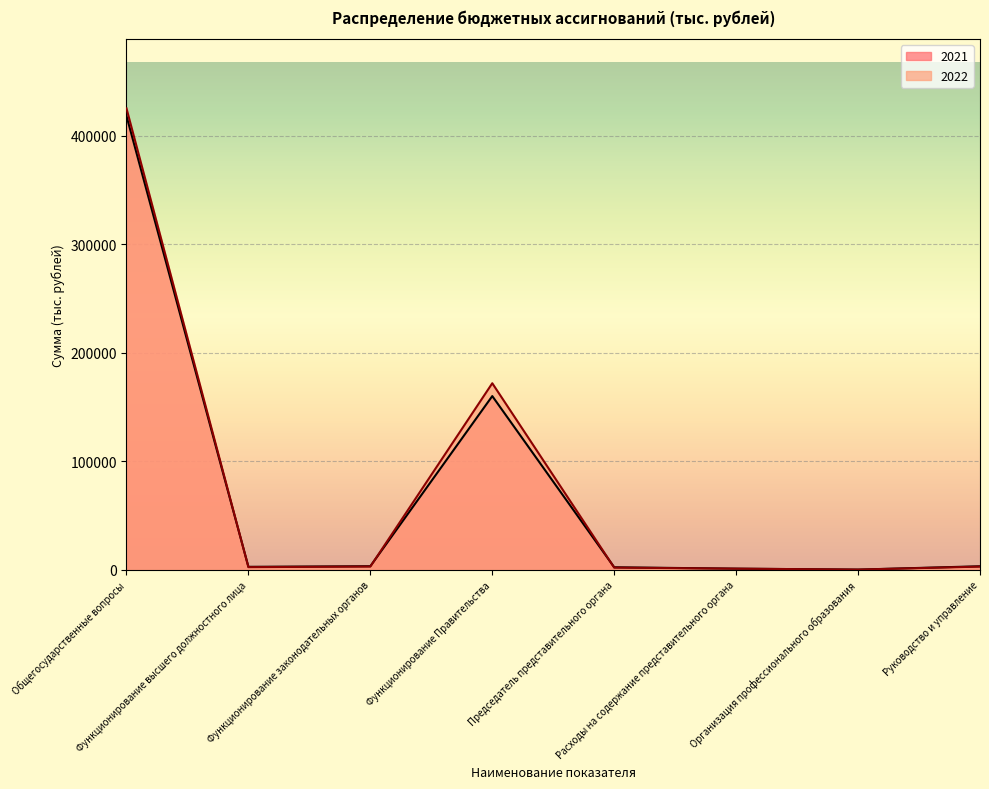

What is the difference between the second highest and minimum values in the 2022 series?

171790.6